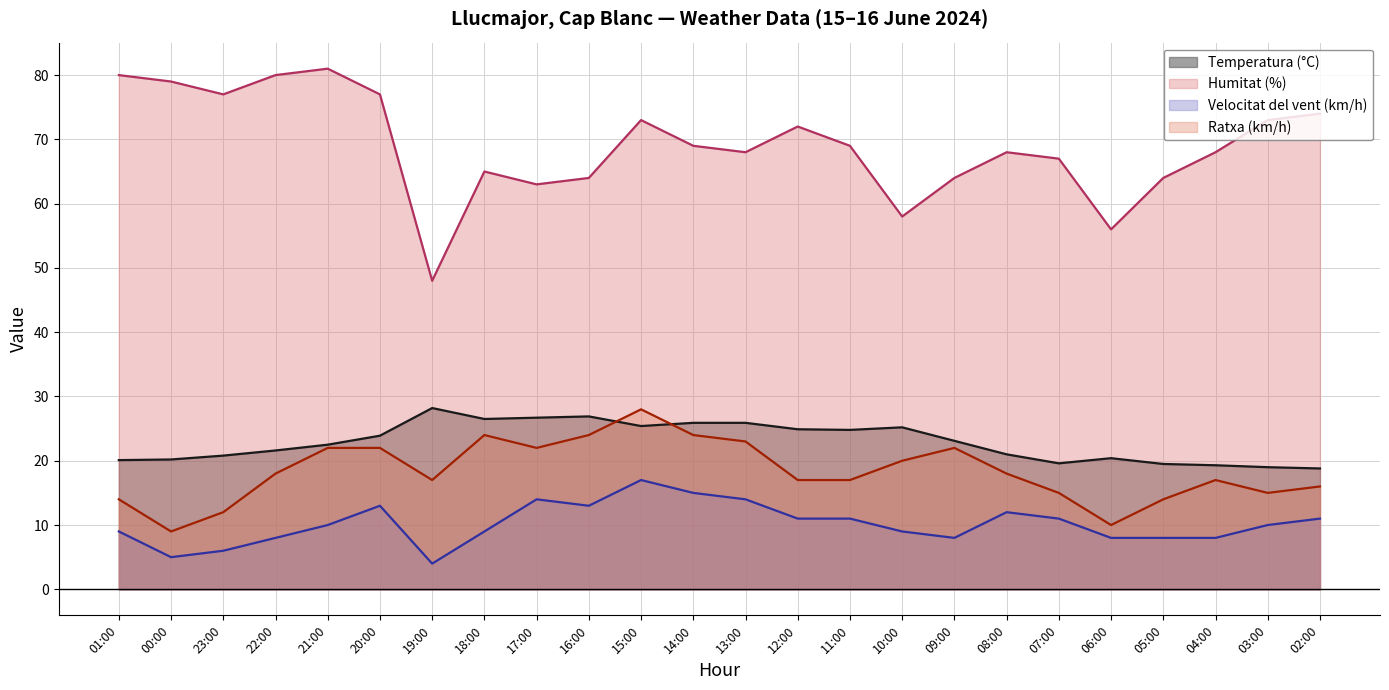

What is the difference between the maximum and minimum values in the Temperatura (°C) series?

9.4